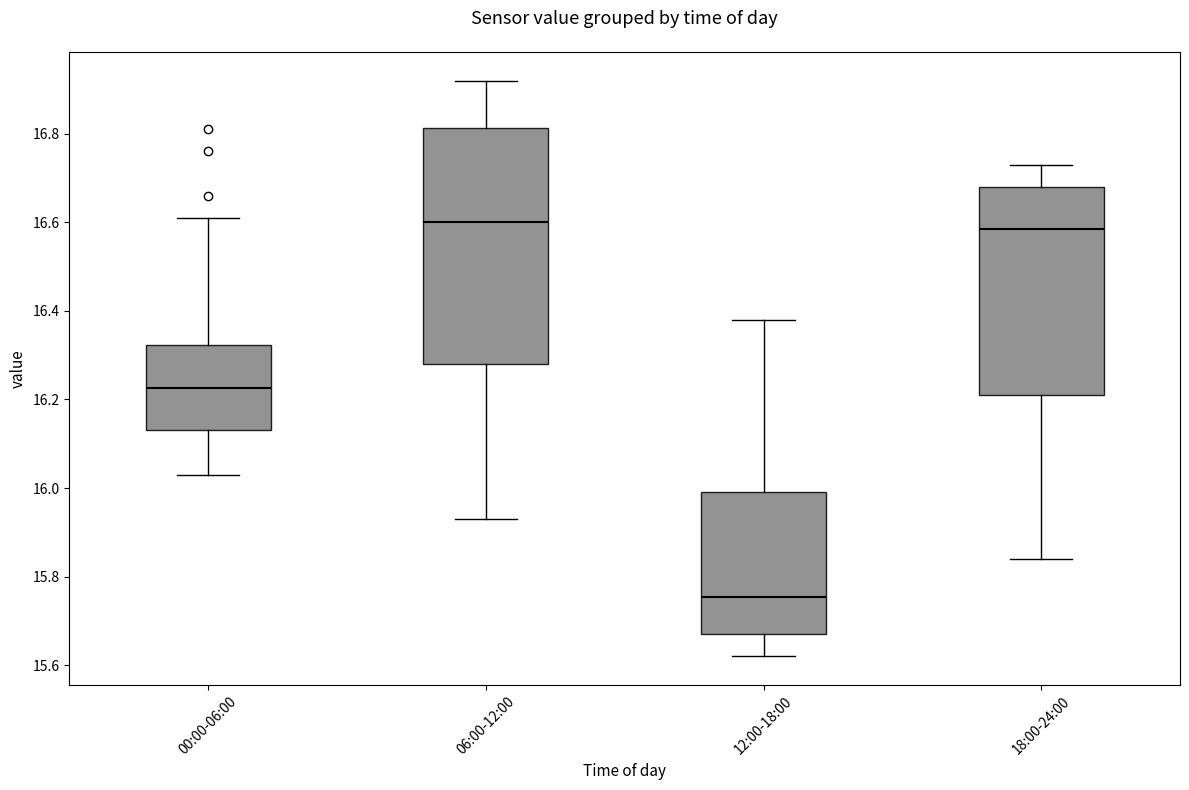

Where does the upper whisker of the box for 12:00-18:00 end on the y-axis? The values are not printed on the chart, so give them approximately, as read against the axis.

16.38